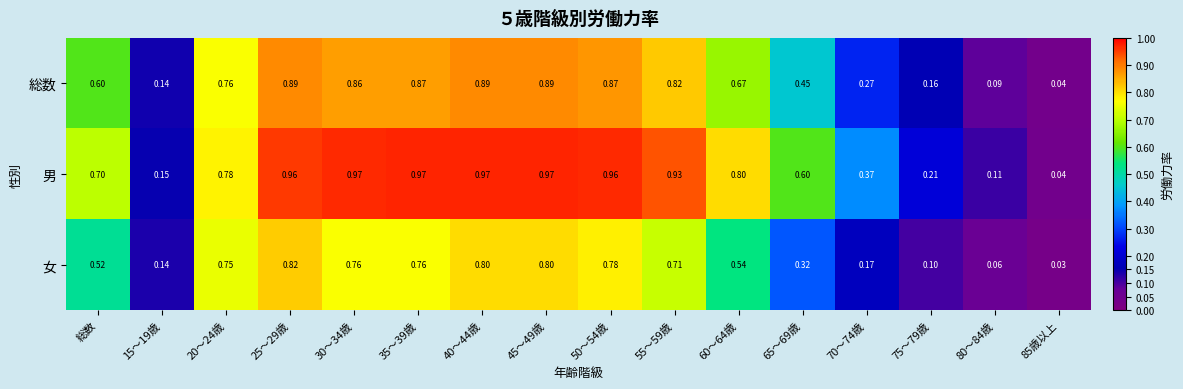

List the series in order of their peak value, lowest first.

女, 総数, 男